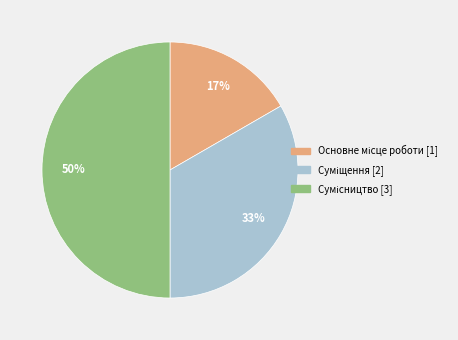

To the nearest percent, what is the average slice percentage?

33%